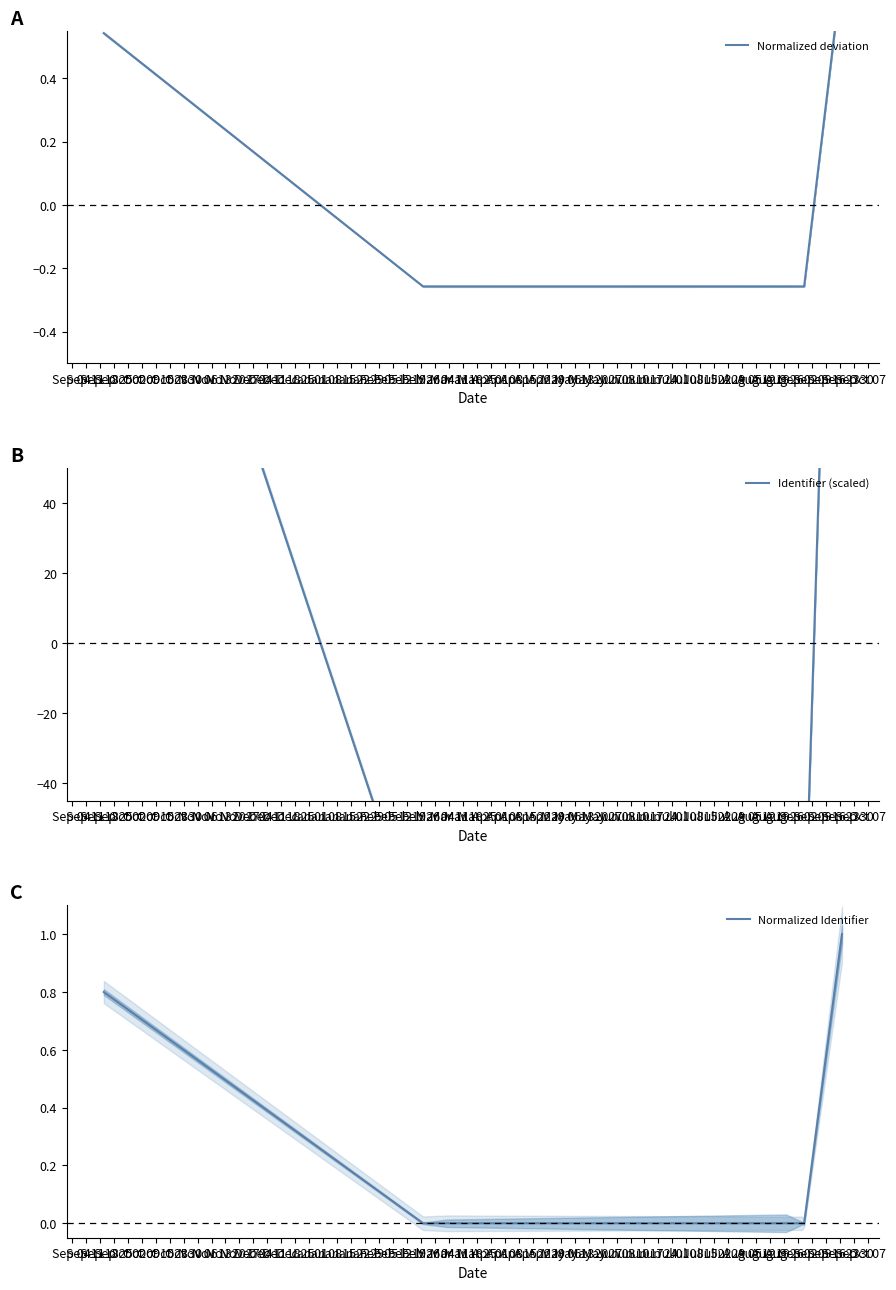

What is the total value across all series at Sep 18?

-88.7